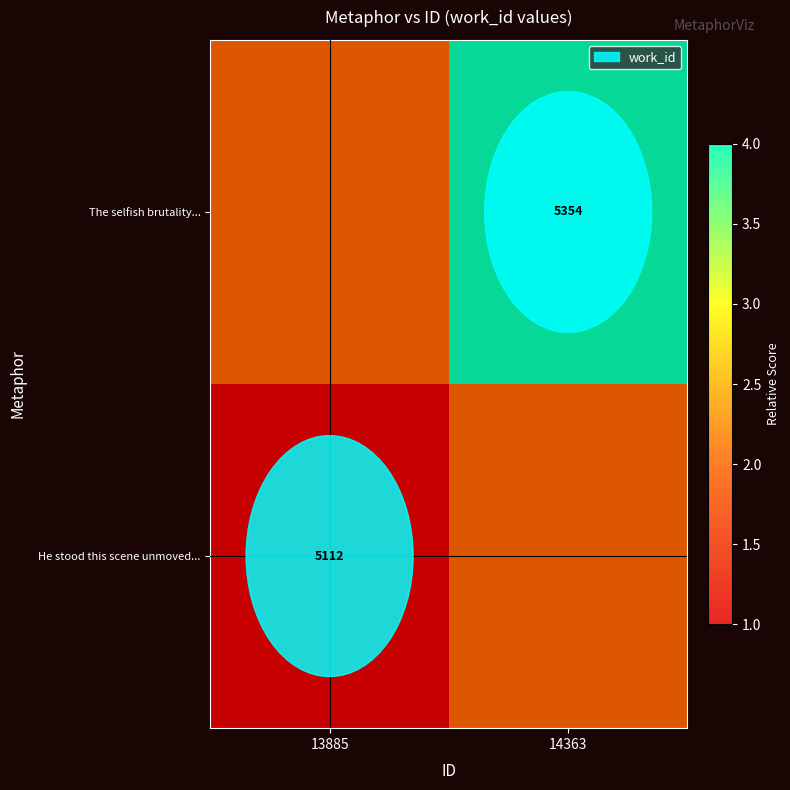

Is the value of The selfish brutality... at 14363 greater than the value of He stood this scene unmoved... at 13885?

Yes